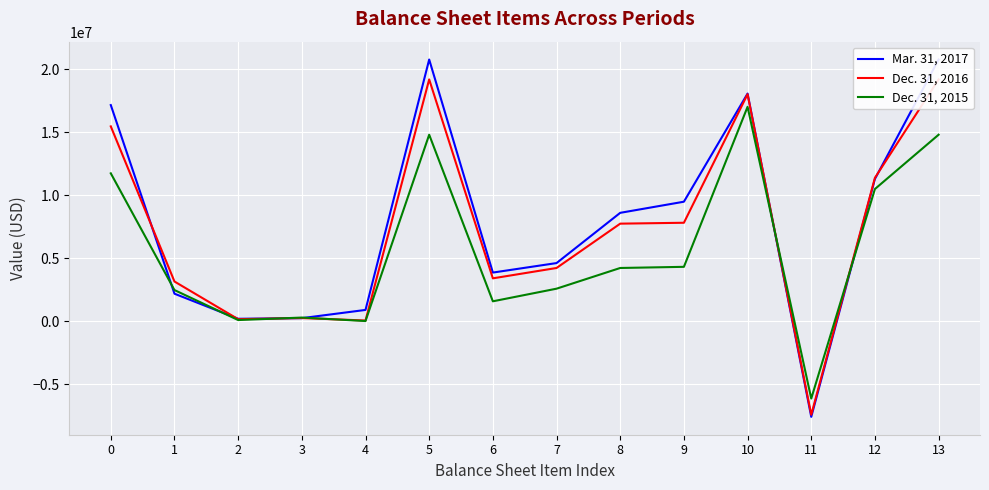

Is it true that Dec. 31, 2016 equals 19191989 at 5?

True